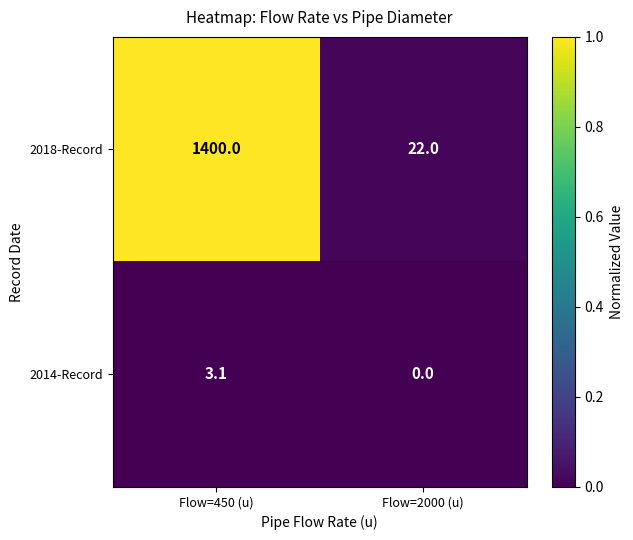

List the series in order of their overall mean, lowest first.

2014-Record, 2018-Record